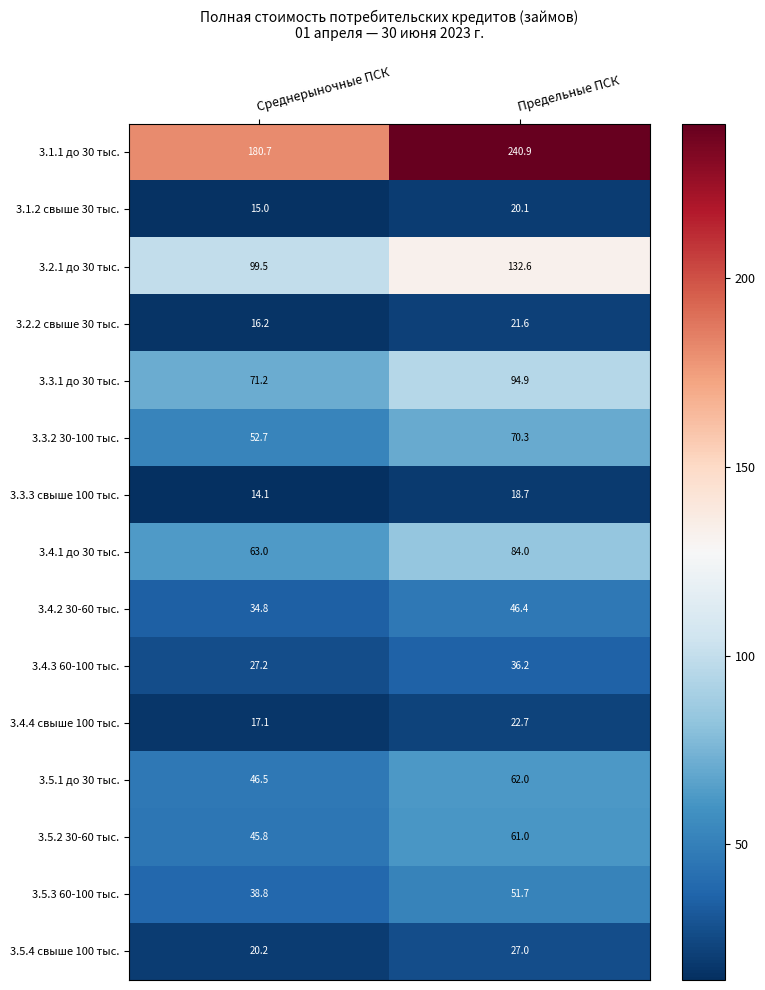

Which series has the largest range (max minus min)?

3.1.1 до 30 тыс.